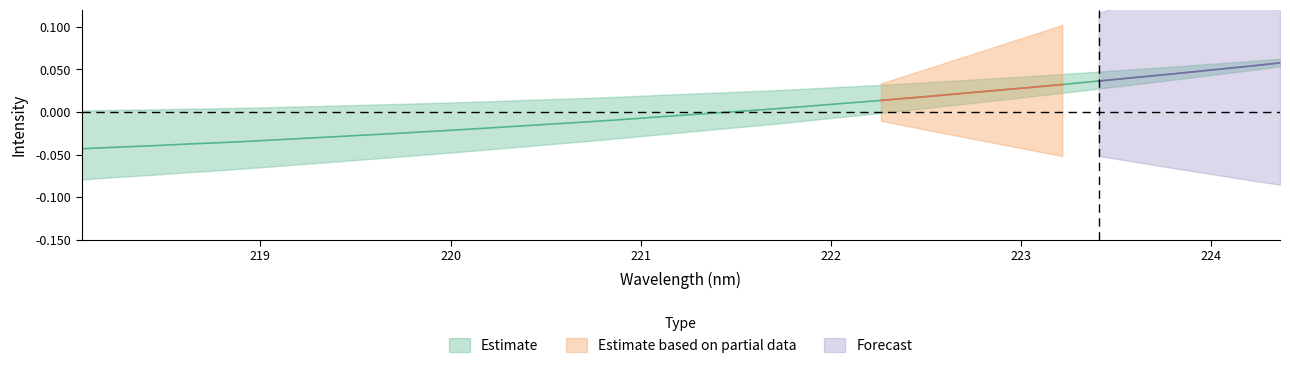

True or false: the data shows -0.0 at 219.3979.

False